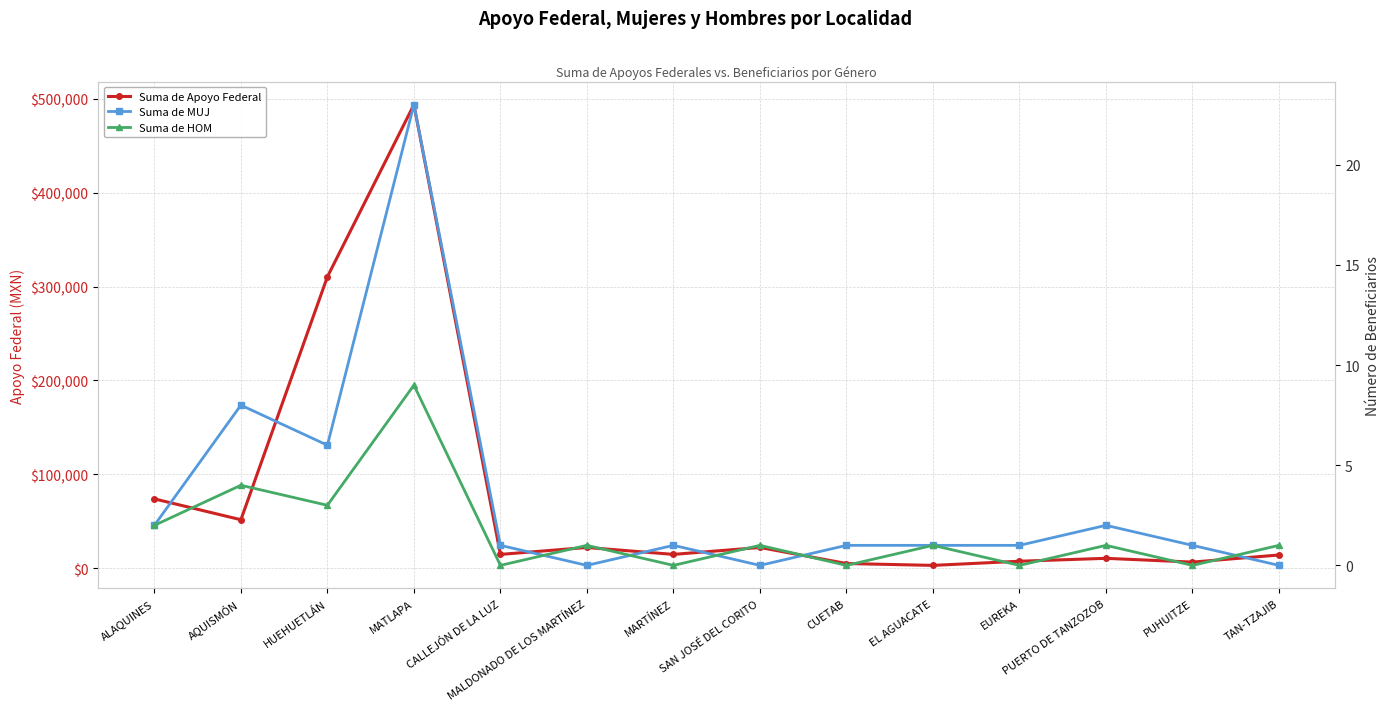

What is the label of the 11th point from the right?

MATLAPA